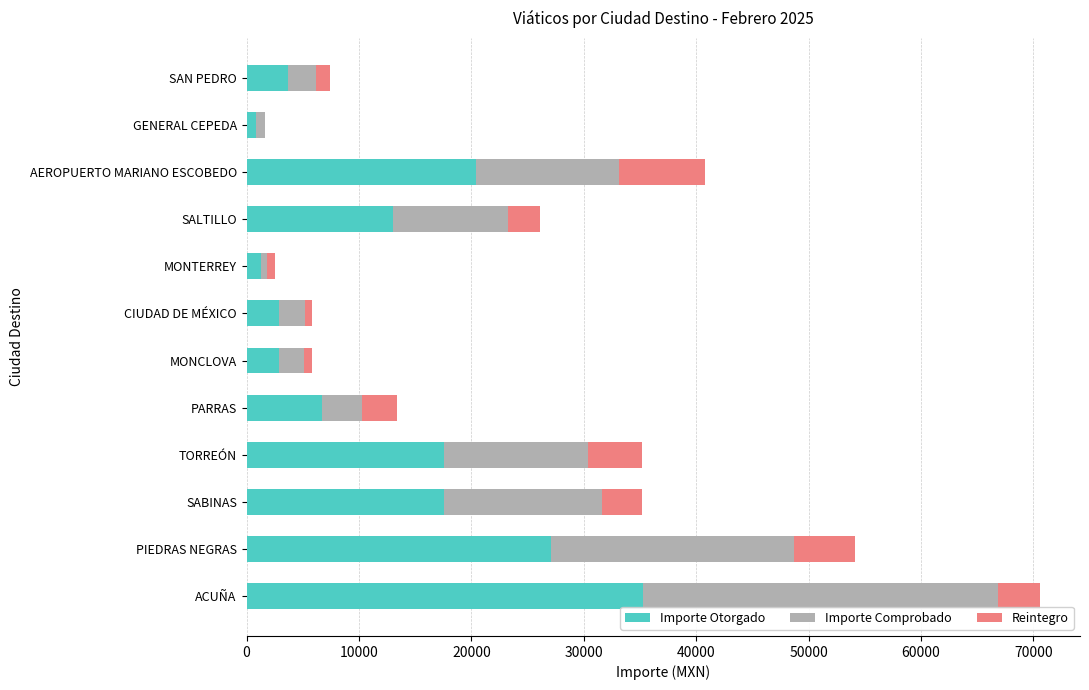

At which label does Importe Otorgado reach its peak?

ACUÑA